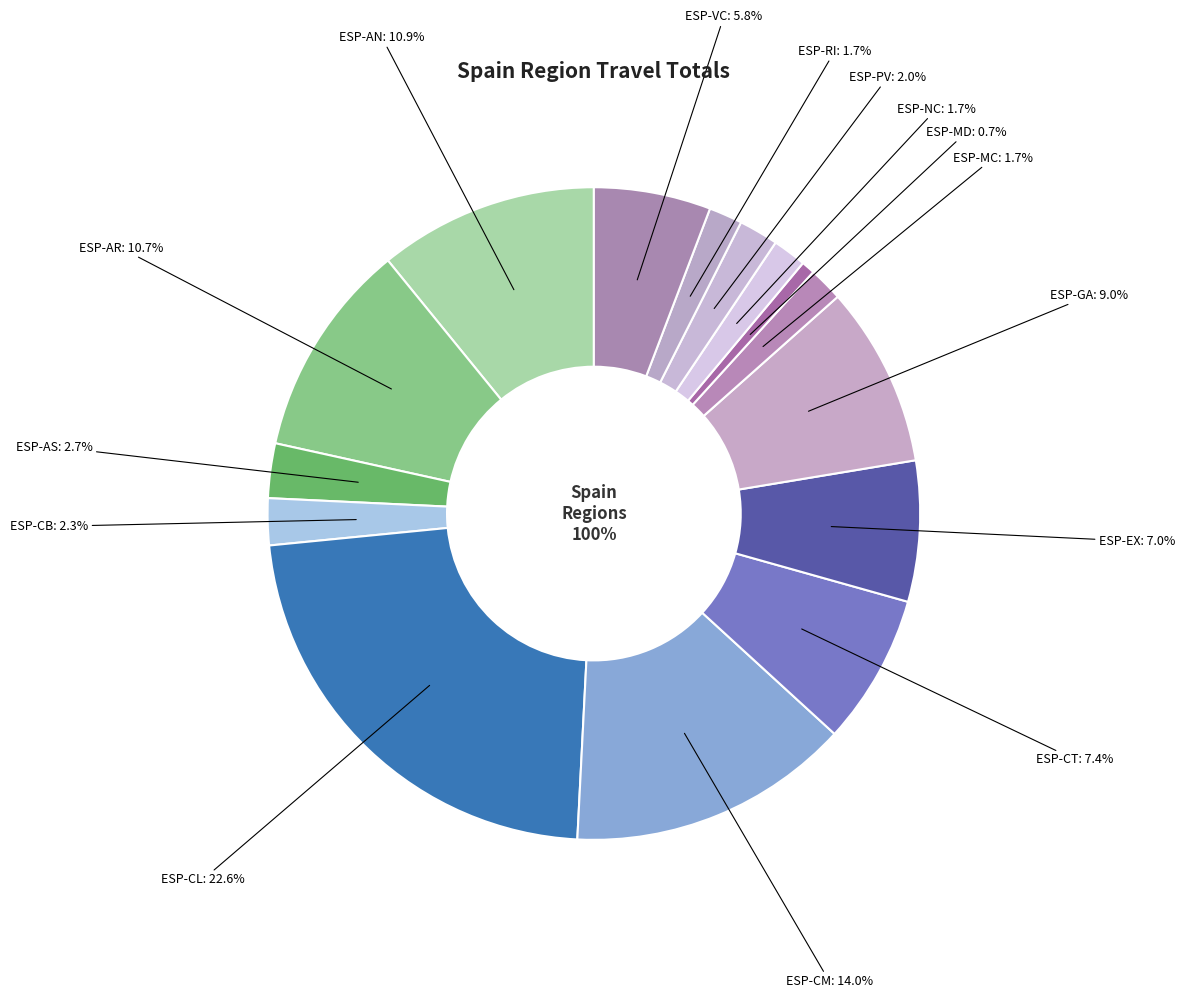

Rank the categories by value from highest to lowest.

ESP-CL, ESP-CM, ESP-AN, ESP-AR, ESP-GA, ESP-CT, ESP-EX, ESP-VC, ESP-AS, ESP-CB, ESP-PV, ESP-MC, ESP-NC, ESP-RI, ESP-MD